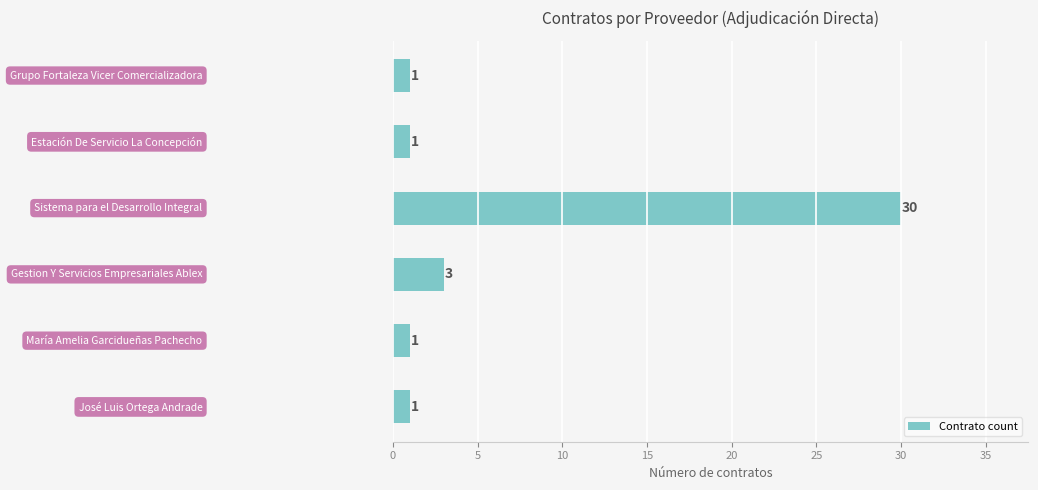

What is the sum of all values?

37